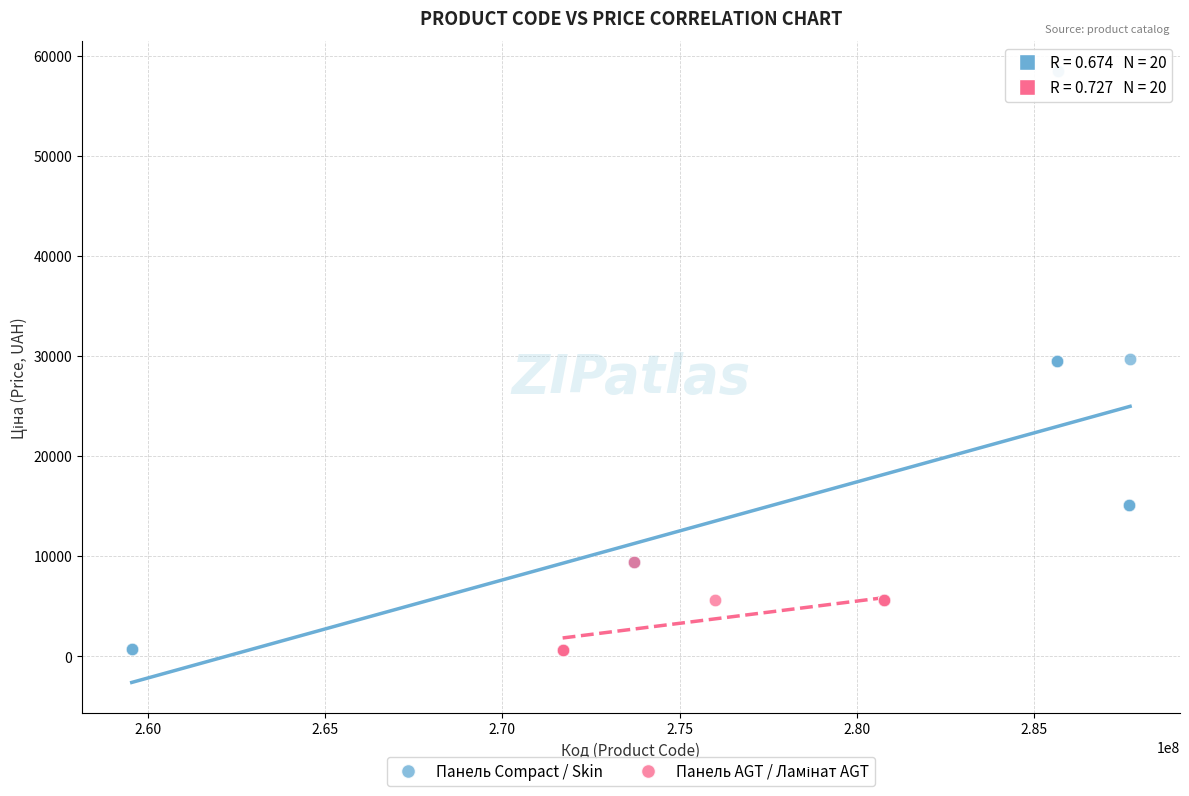

Which series reaches the maximum Y coordinate?

Панель Compact / Skin